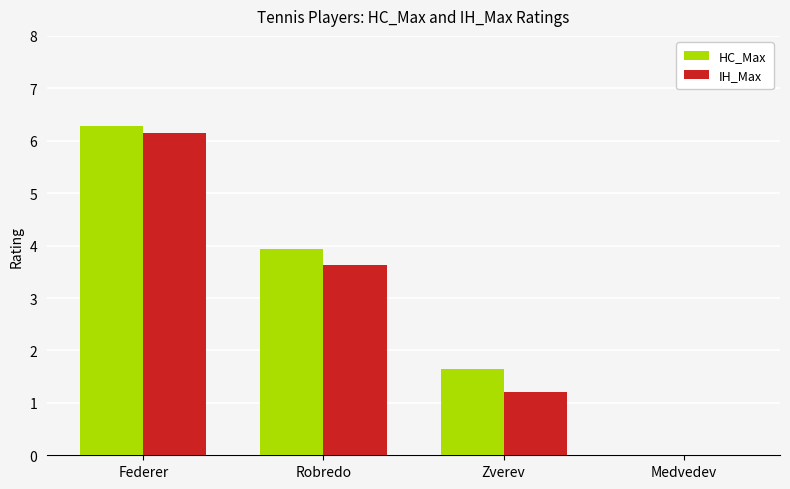

Which category has the highest value across all series?

Federer